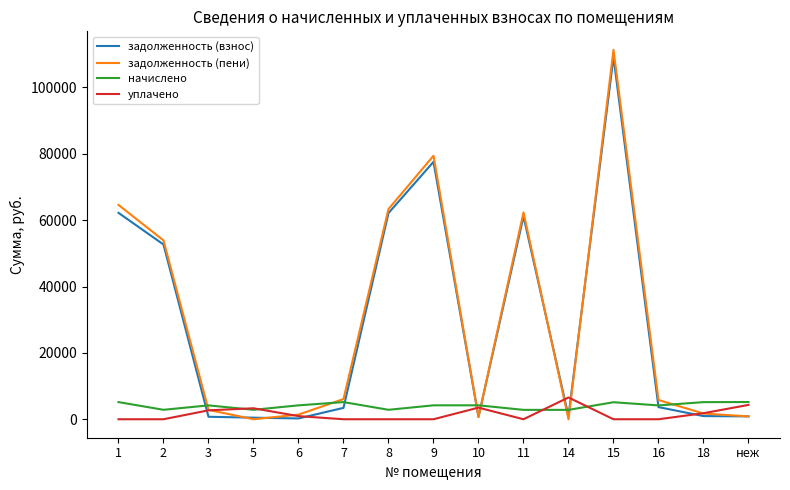

How many lines are shown in the chart?

4